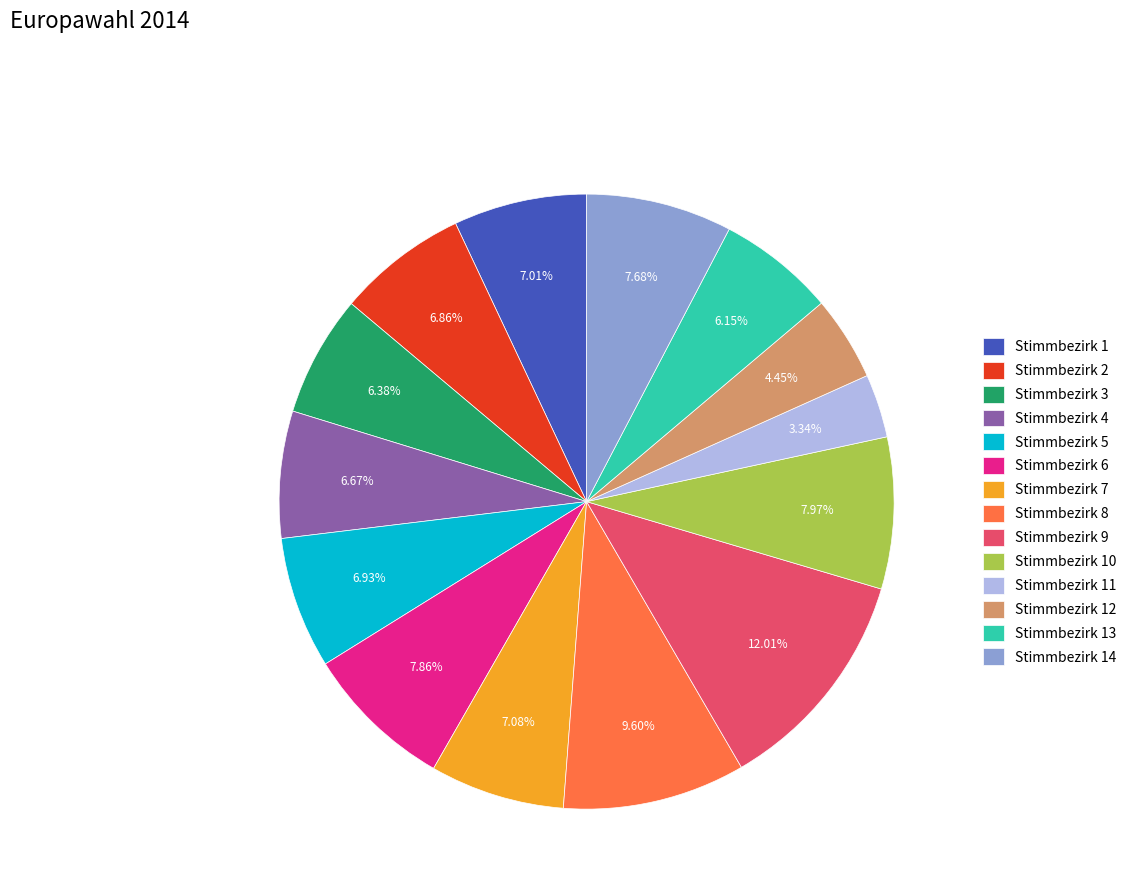

Is Stimmbezirk 5 the majority of the pie?

No